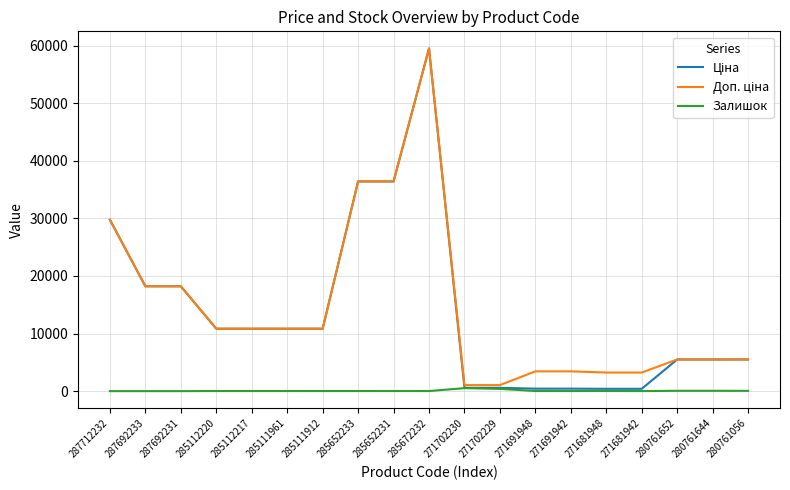

True or false: Залишок has a value of 15.0 at 285111912.

True